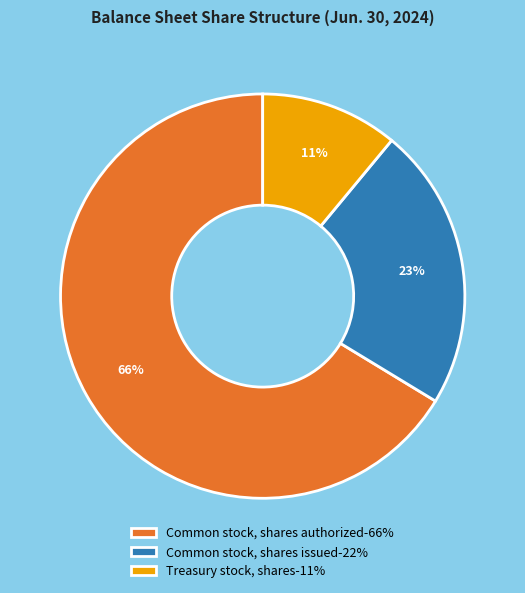

To the nearest percent, what is the combined percentage of Common stock, shares authorized-66% and Treasury stock, shares-11%?

77%